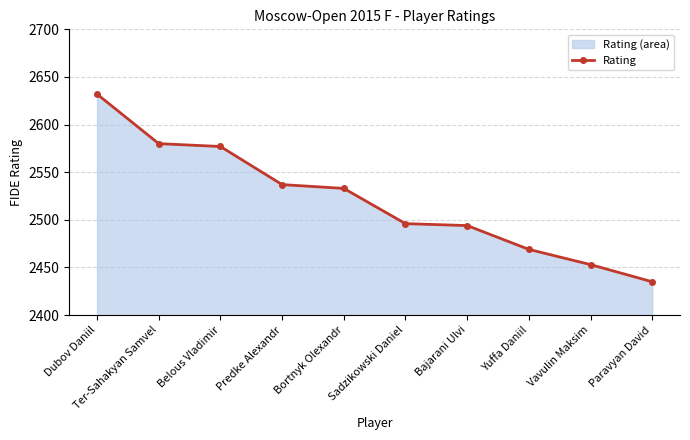

What is the change in value from Ter-Sahakyan Samvel to Vavulin Maksim?

-127